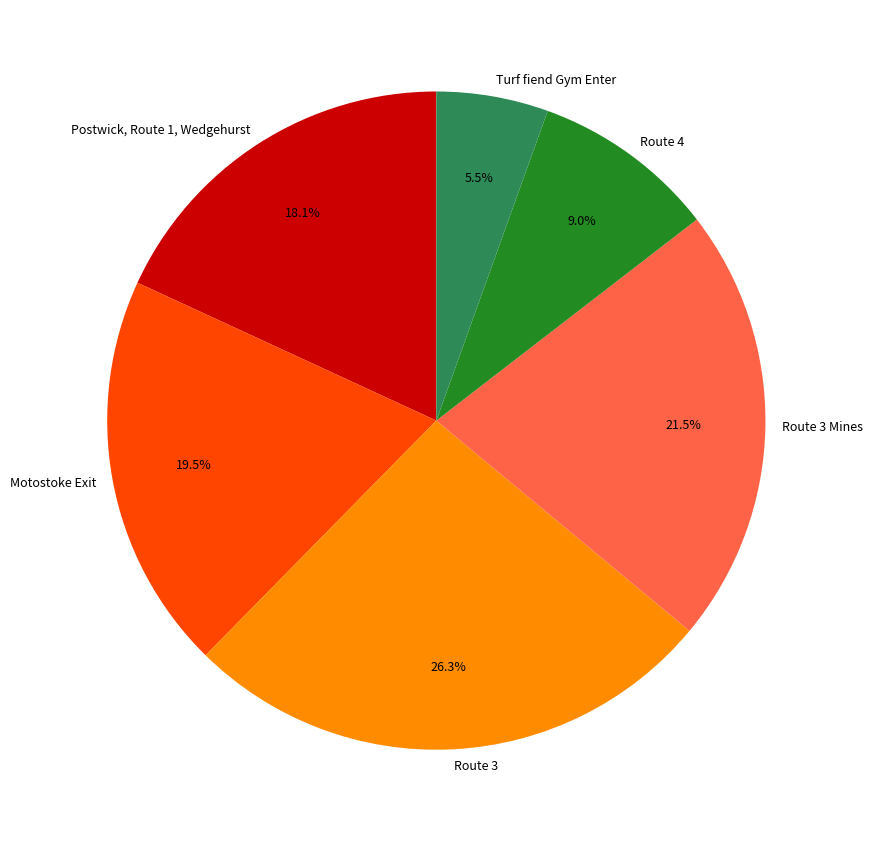

How many slices are in this pie chart?

6